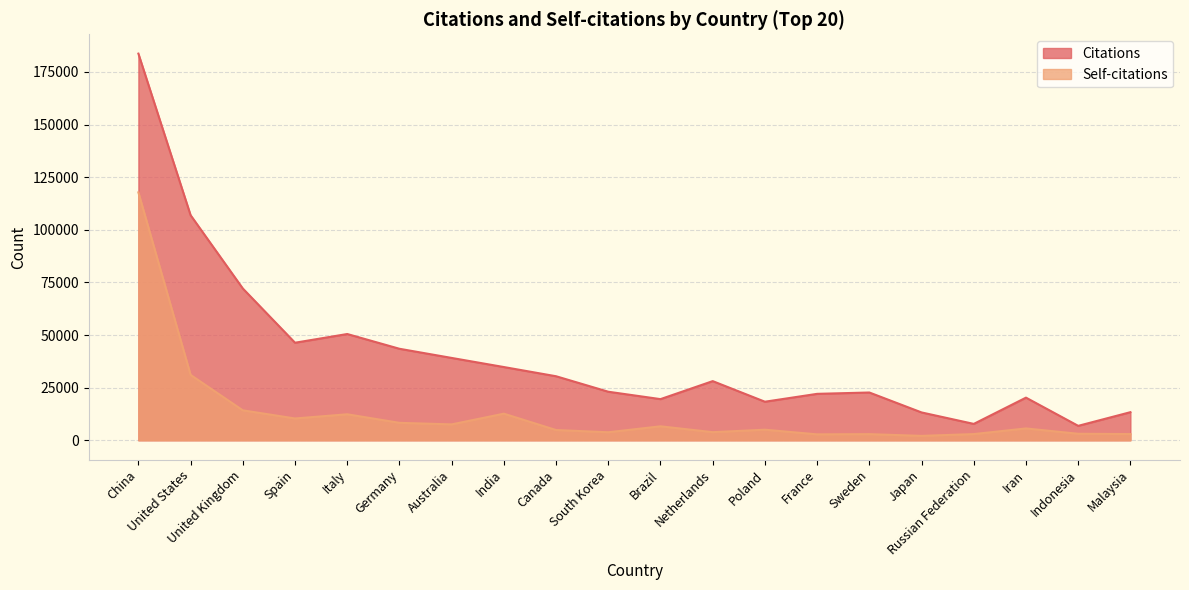

At which label does Self-citations reach its peak?

China